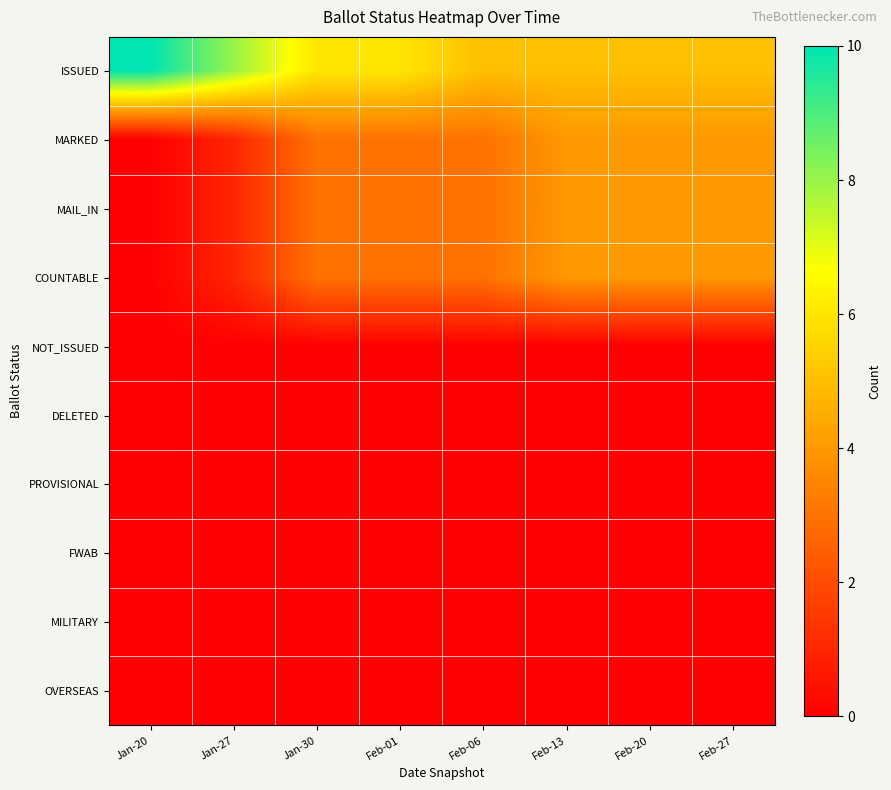

Which series has the largest range (max minus min)?

ISSUED